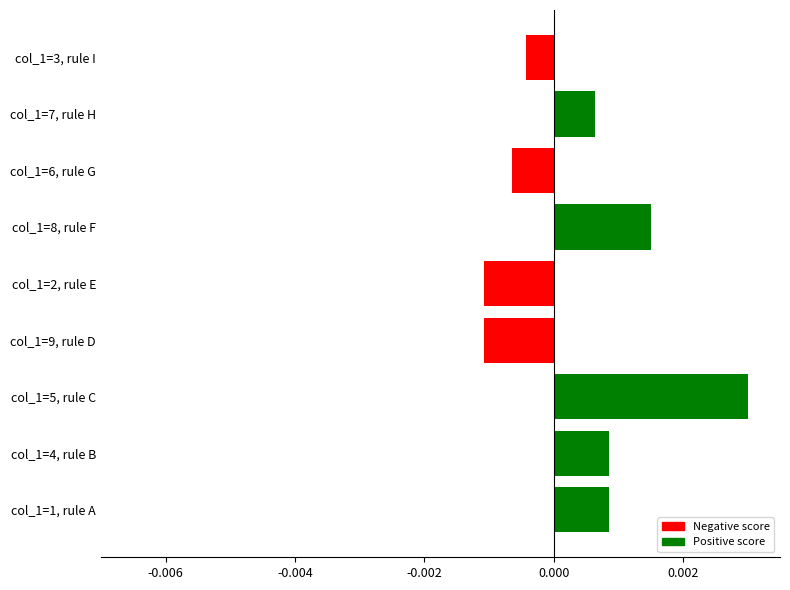

At which category does the chart reach its peak across all series?

col_1=5, rule C